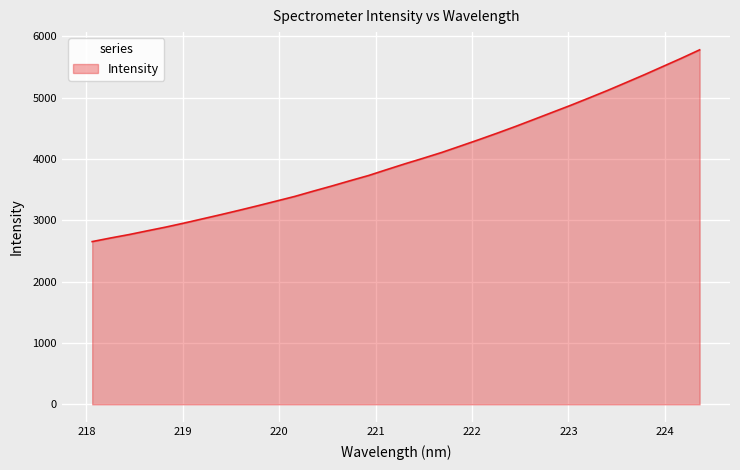

What is the difference between the maximum and minimum values?

3125.0